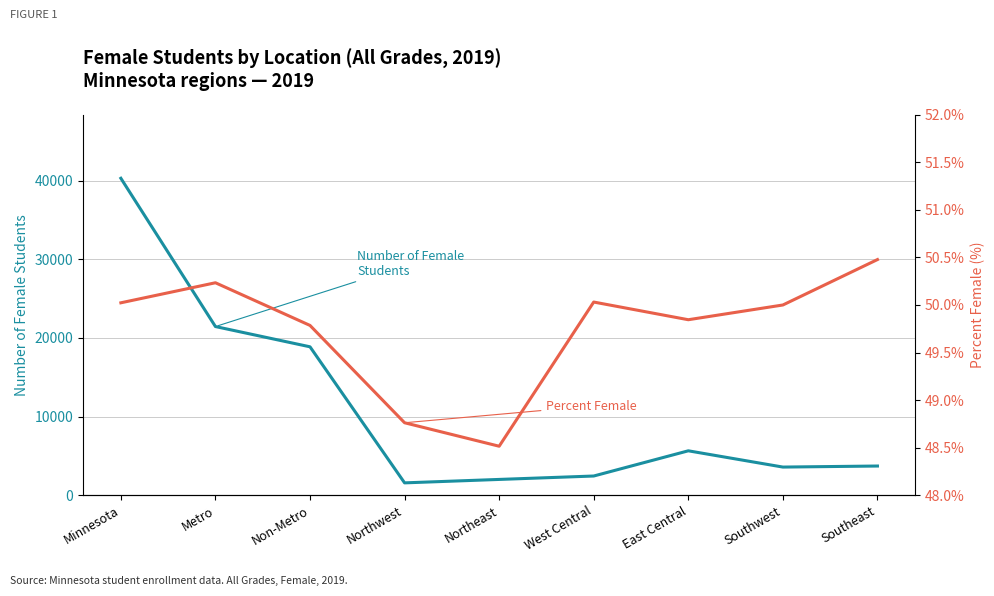

List the series in order of their overall mean, lowest first.

Percent Female, Number of Female Students